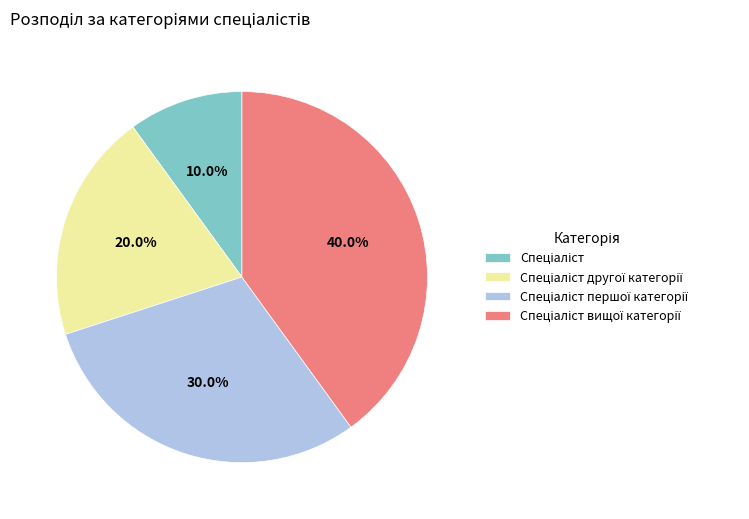

How many slices are in this pie chart?

4